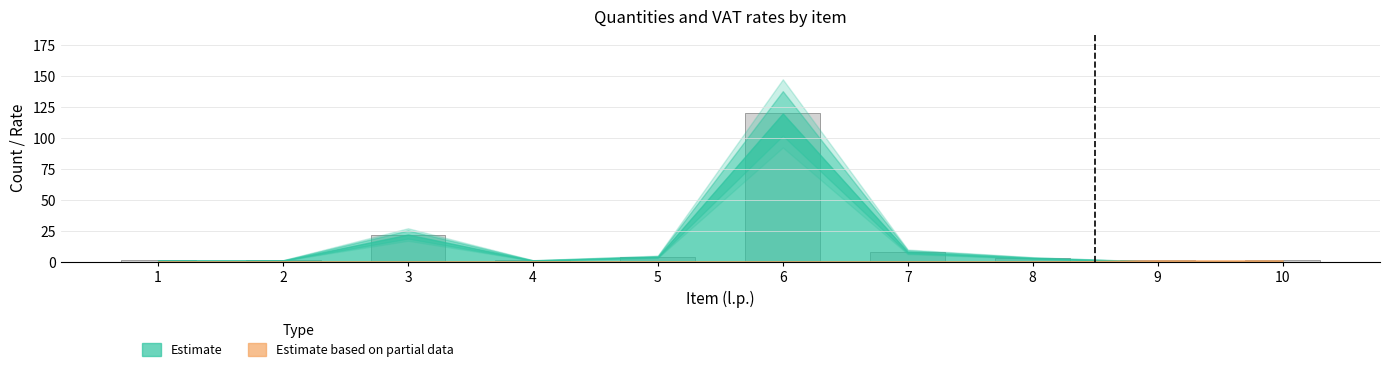

Reading left to right, list all the values displayed in this chart.

1	1	22	1	4	120	8	3	1	1